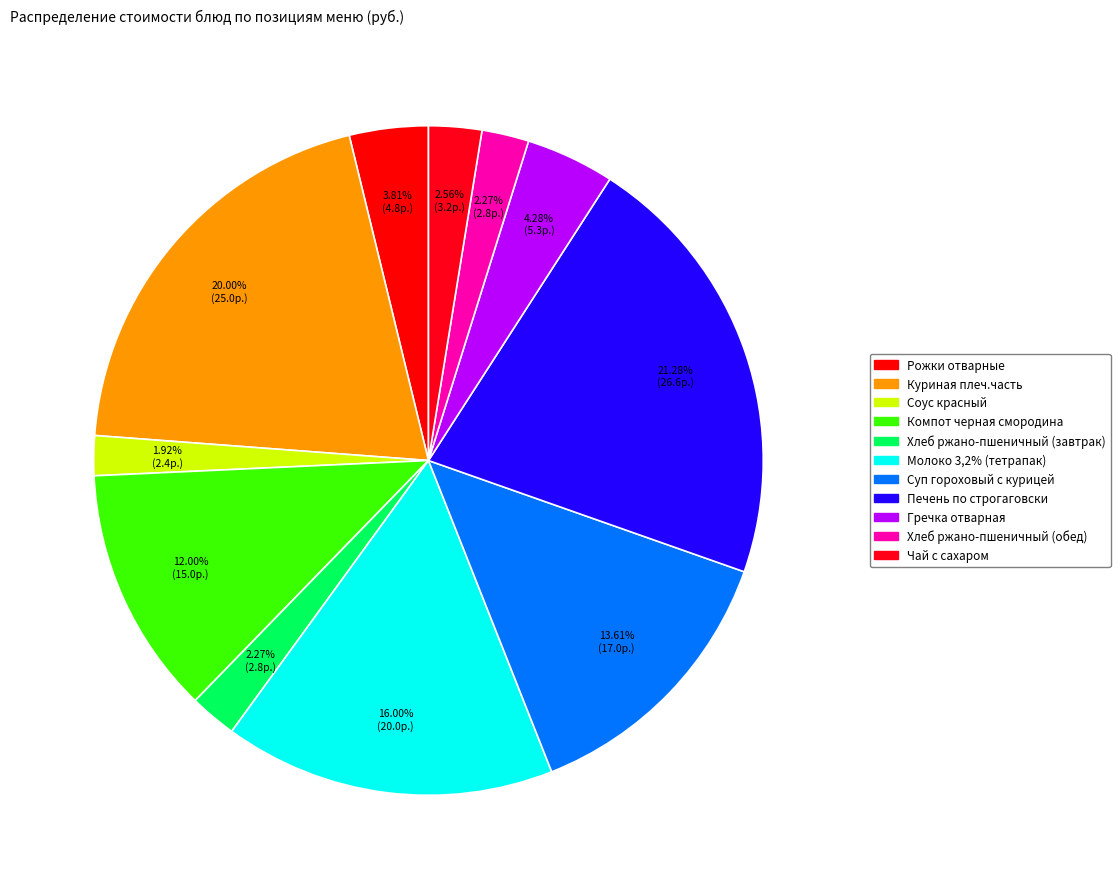

Combined, what portion of the pie is Соус красный and Суп гороховый с курицей?

15.5%